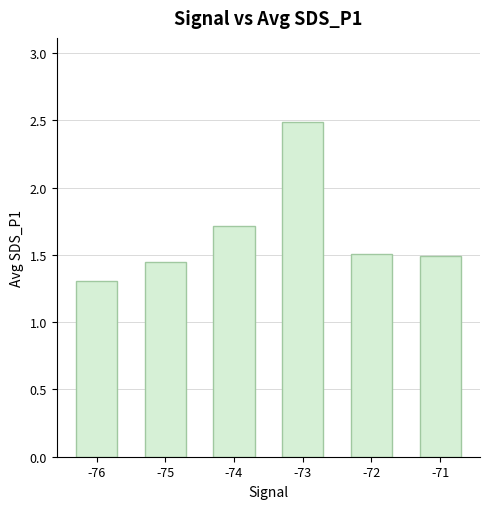

What value does the data have at -76?

1.3